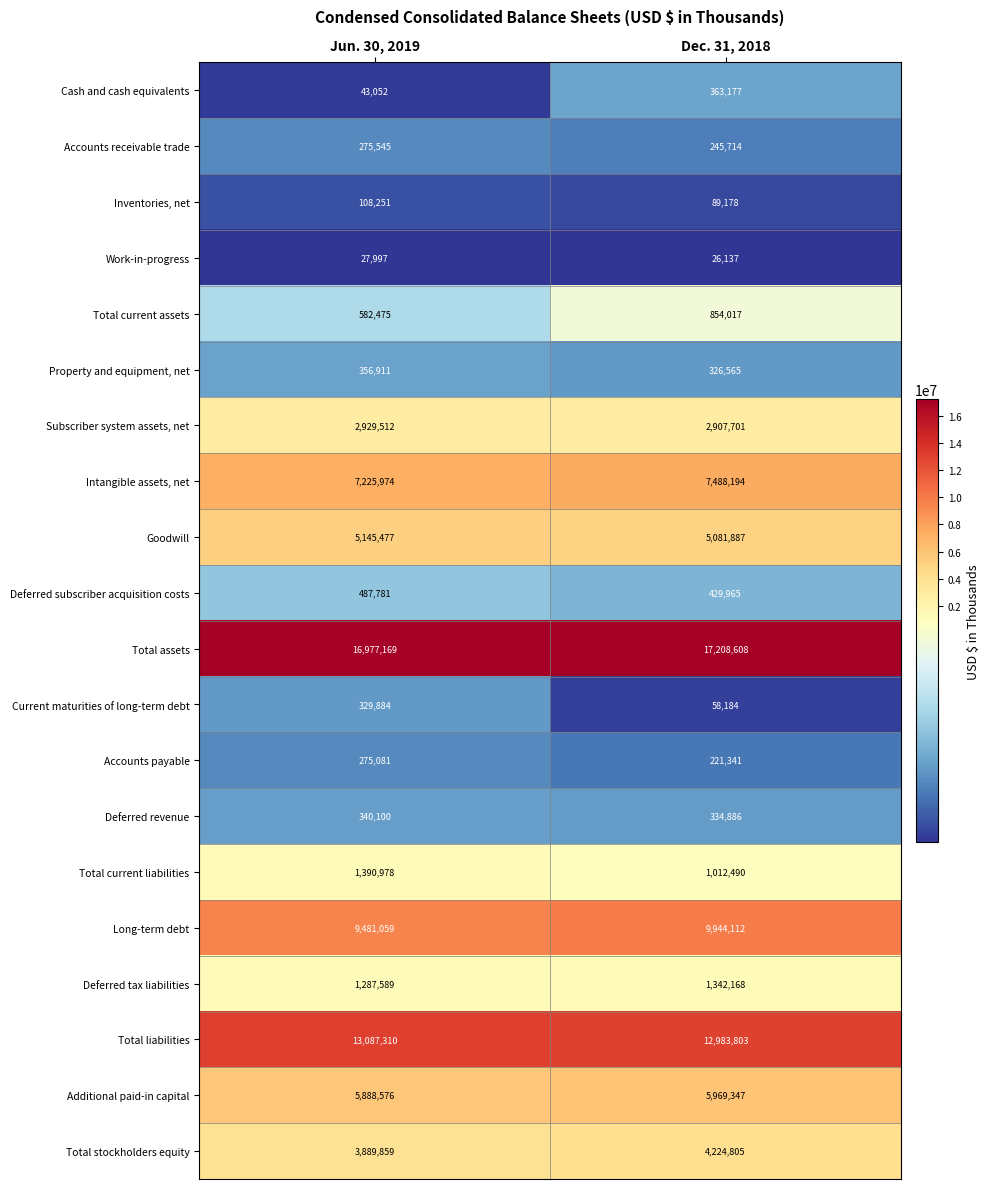

The Accounts receivable trade series shows 275545 at Jun. 30, 2019. True or false?

True